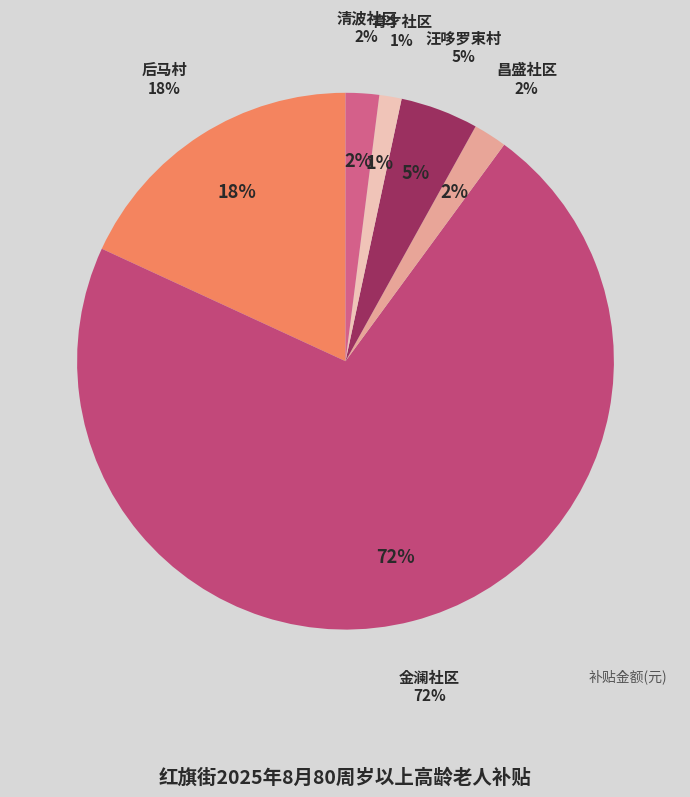

To the nearest percent, what portion does 清波社区 represent?

2%